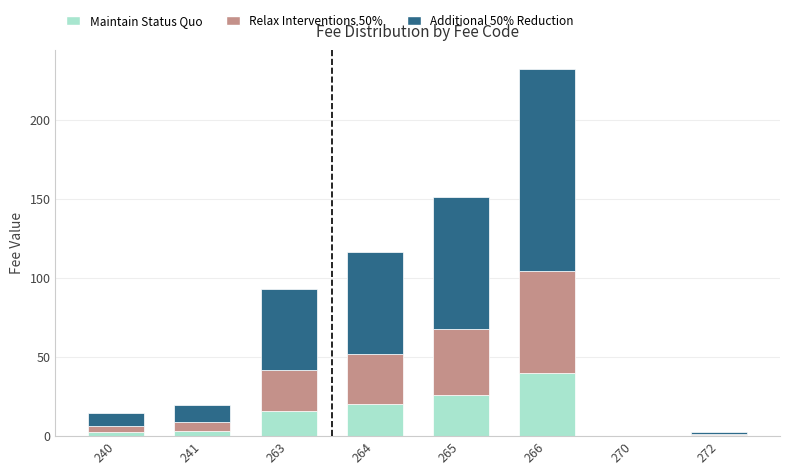

What is the sum of all Maintain Status Quo values?

108.5